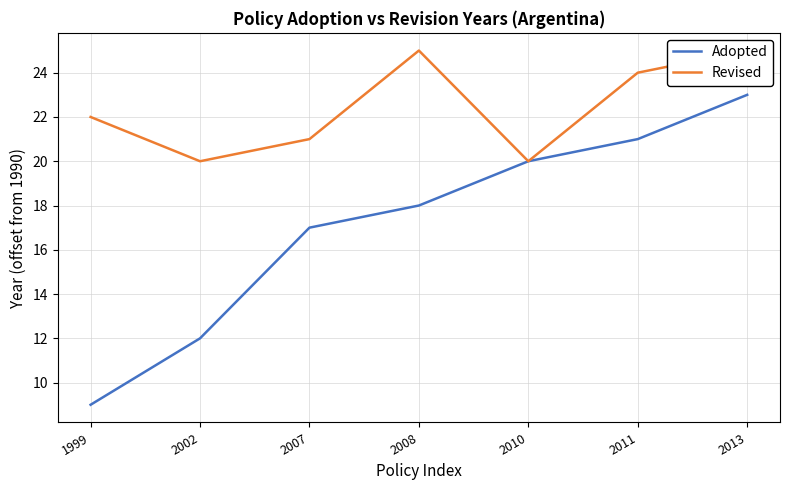

The value of Revised at 2010 is 20. True or false?

True